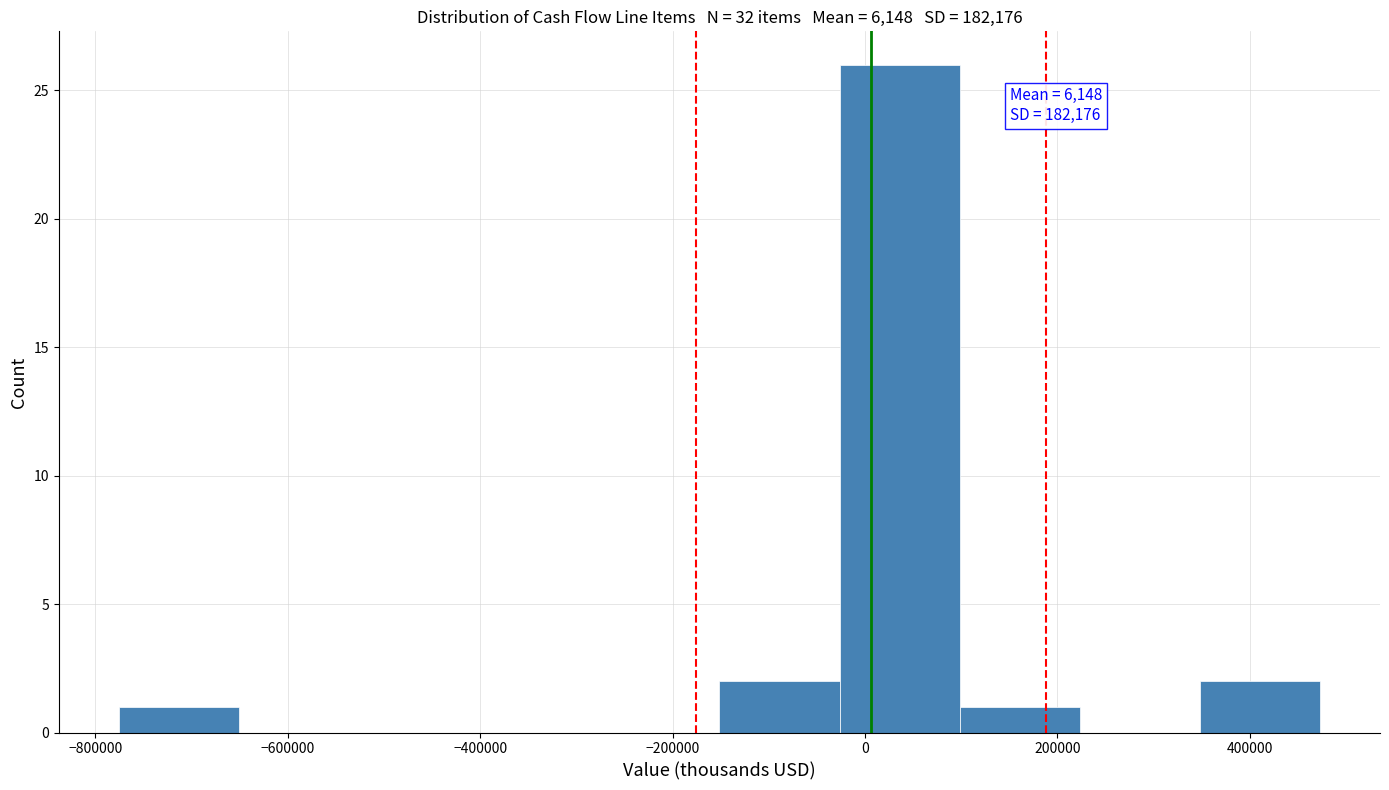

Over which range of the x-axis is the bar tallest?

-20000 to 100000